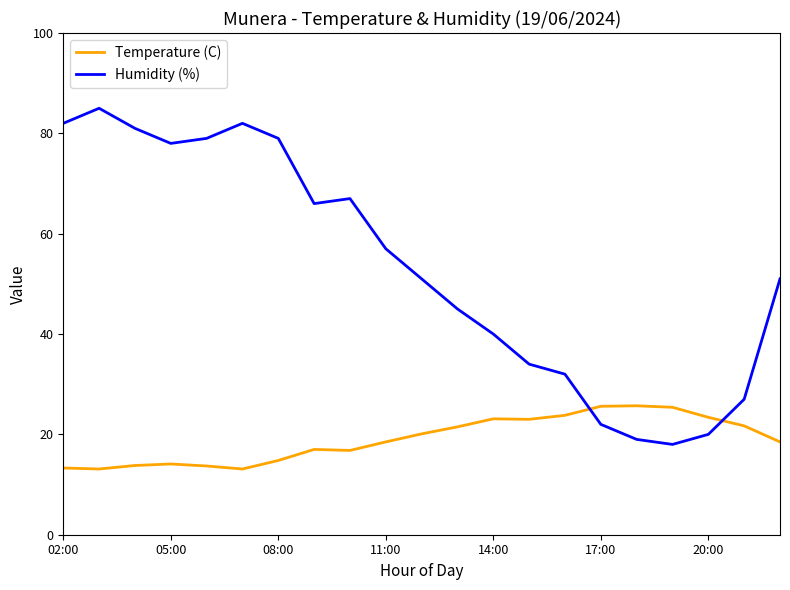

What is the highest value of the Humidity (%) series?

85.0